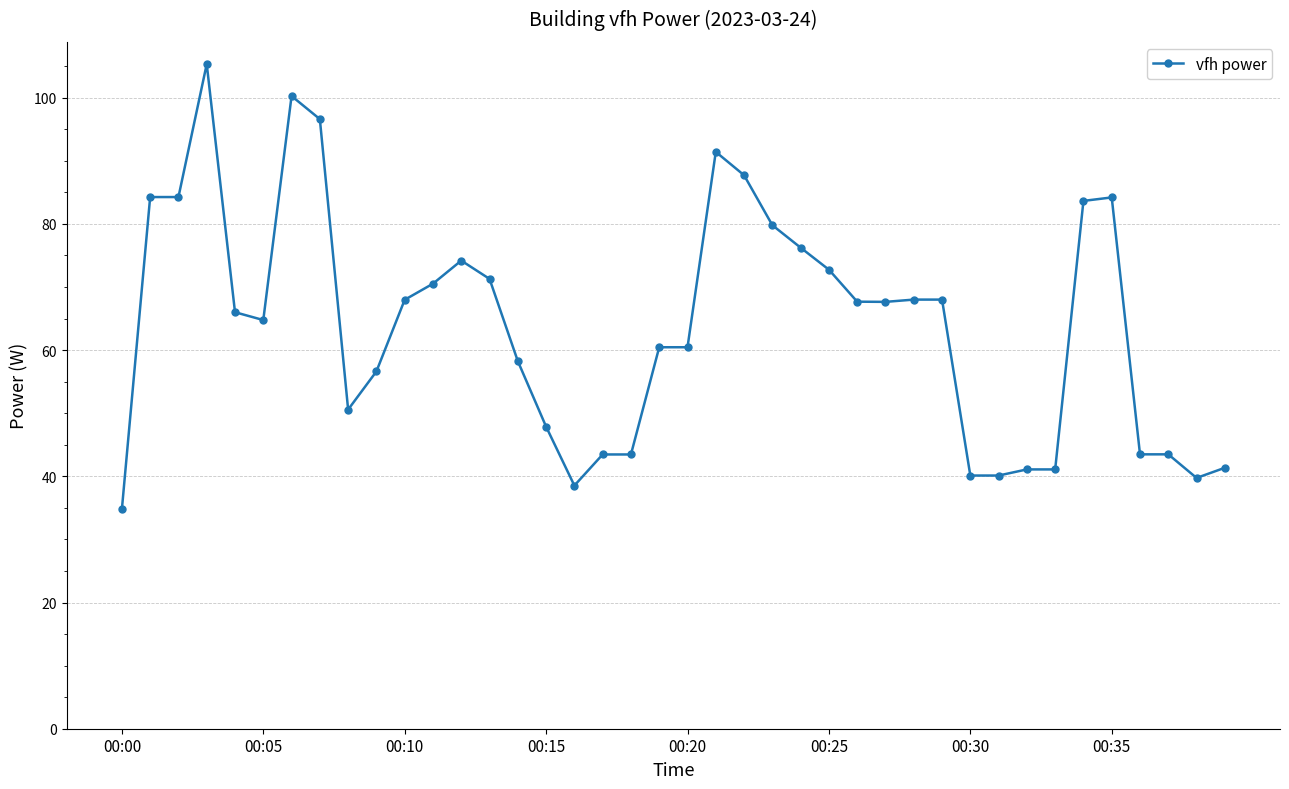

What is the value of the 23rd point from the left?

87.7